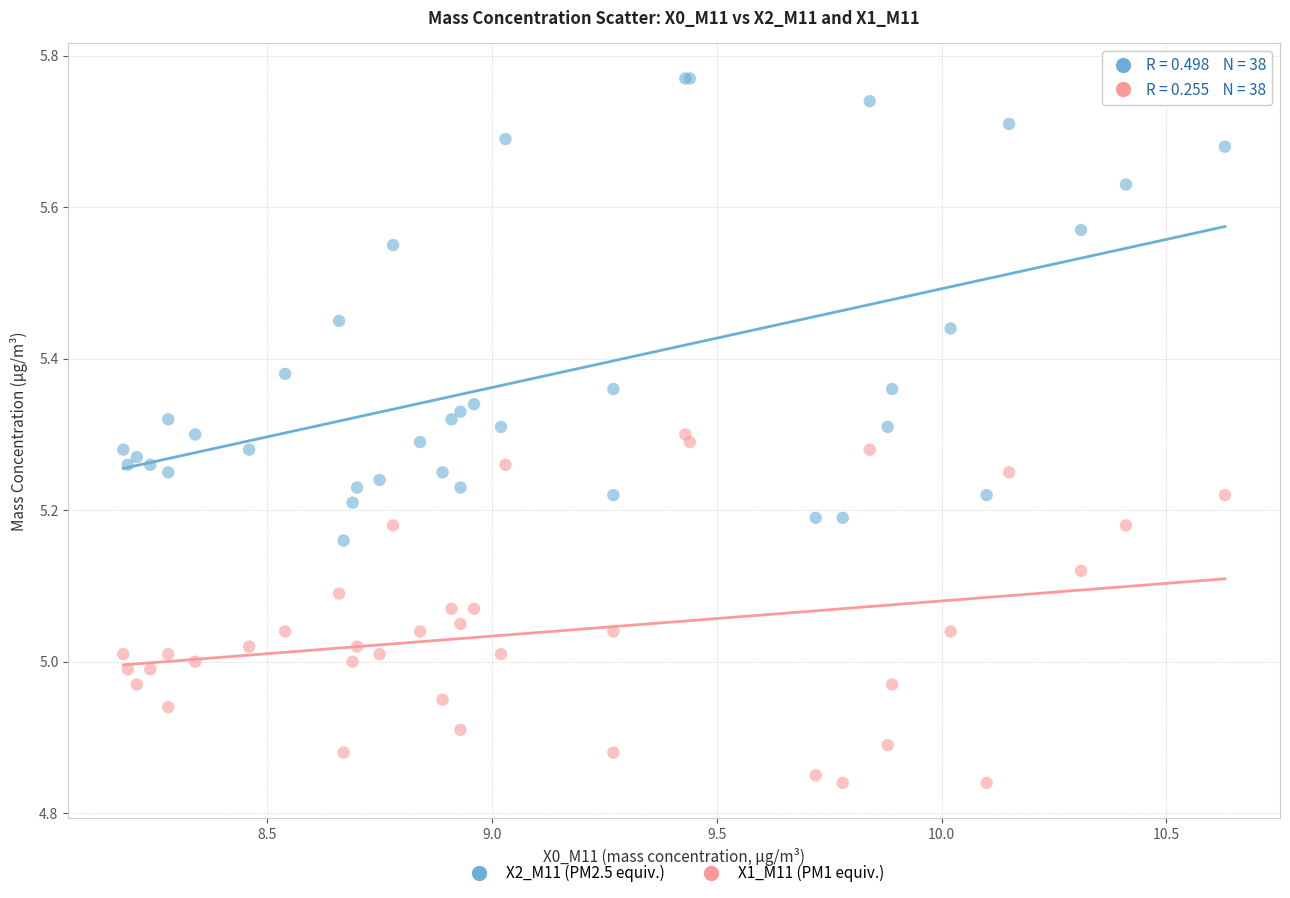

Which series reaches the maximum Y coordinate?

X2_M11 (PM2.5 equiv.)